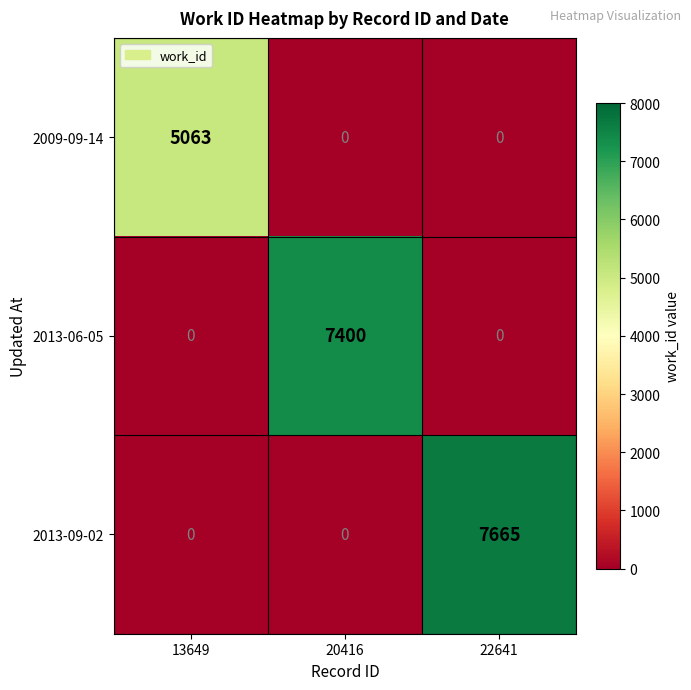

Reading right to left, extract all data points from this chart.

2009-09-14: 0	0	5063
2013-06-05: 0	7400	0
2013-09-02: 7665	0	0